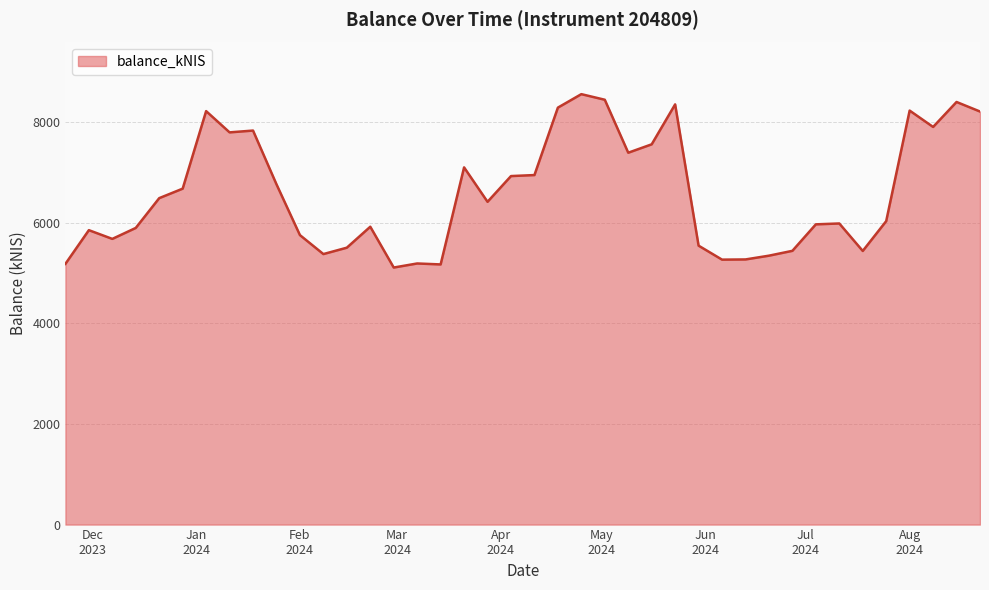

What is the minimum value shown in the chart?

5107.3